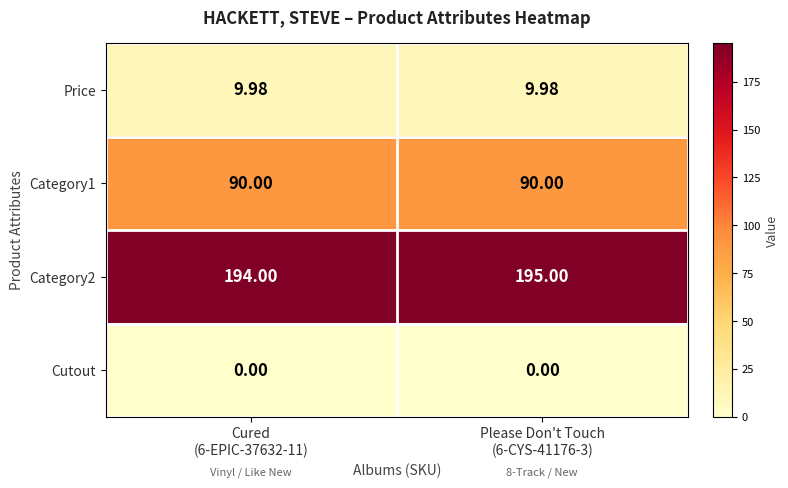

How many data points does each series have?

2